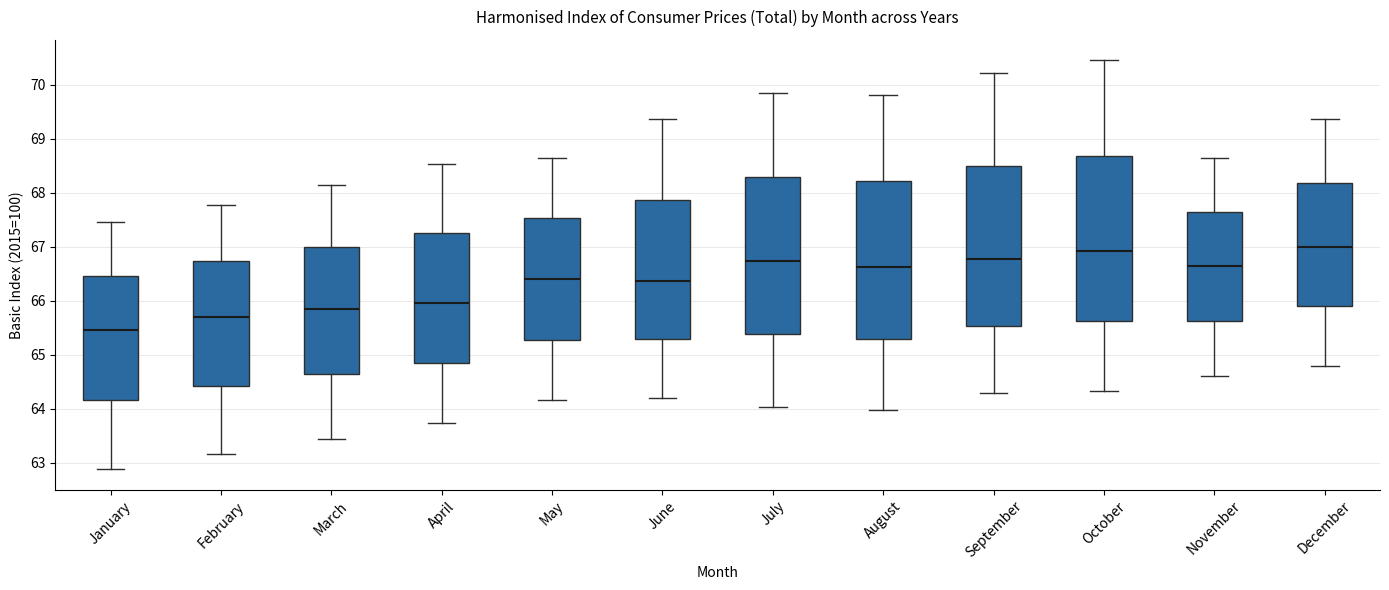

Where does the lower whisker of the box for February end on the y-axis? The values are not printed on the chart, so give them approximately, as read against the axis.

63.2